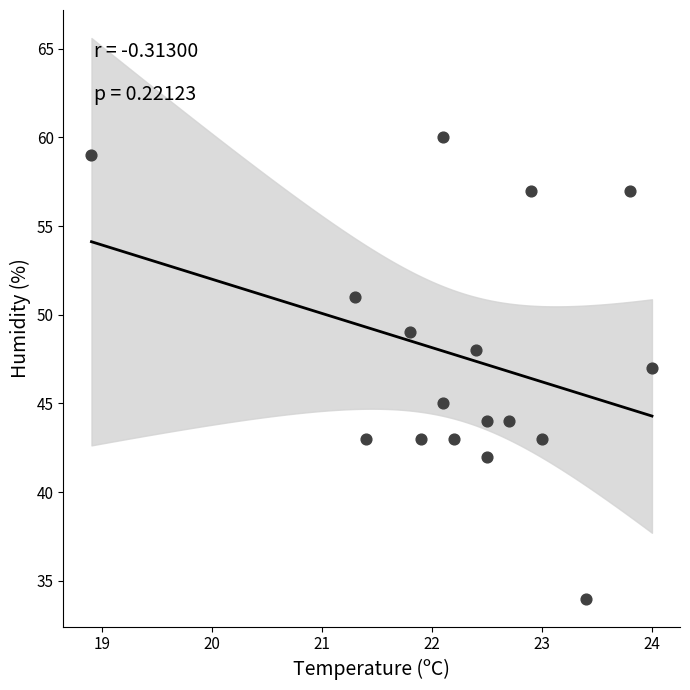

What is the range of Y values (max minus min)?

26